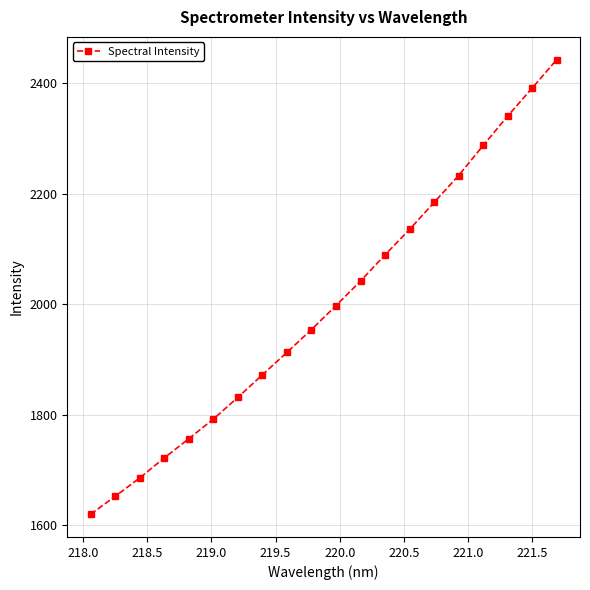

Reading left to right, list all the values displayed in this chart.

1619.9	1652.2	1685.5	1721.8	1756.5	1792.0	1831.4	1872.1	1912.8	1954.0	1997.4	2041.9	2089.3	2135.3	2184.1	2232.8	2287.1	2340.3	2390.9	2442.4